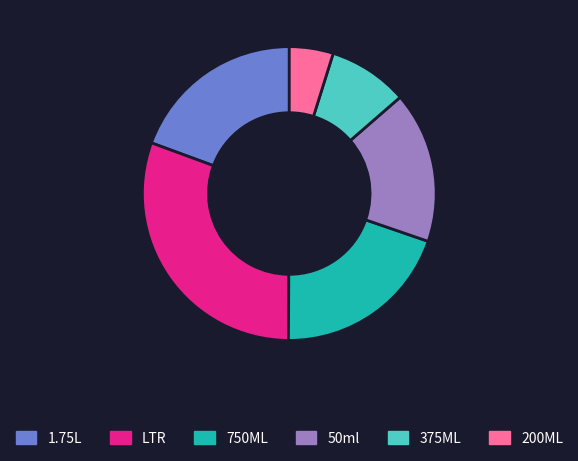

Which has a higher value, 1.75L or 50ml?

1.75L